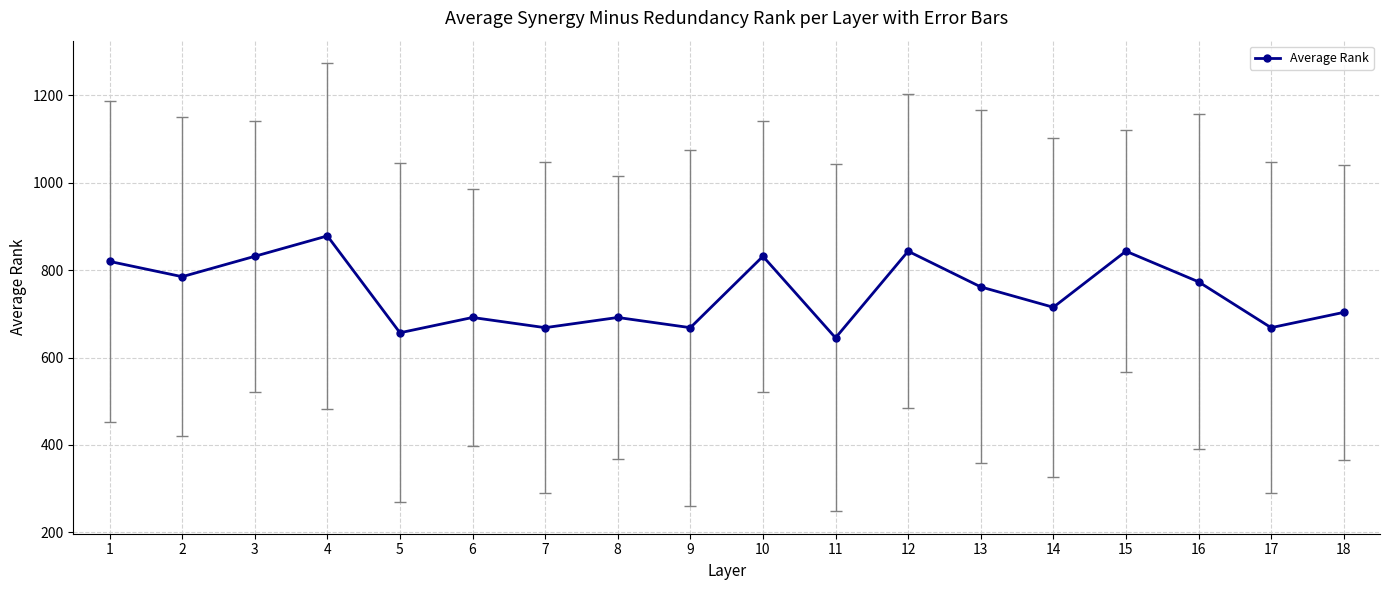

At which category does the chart reach its peak across all series?

4